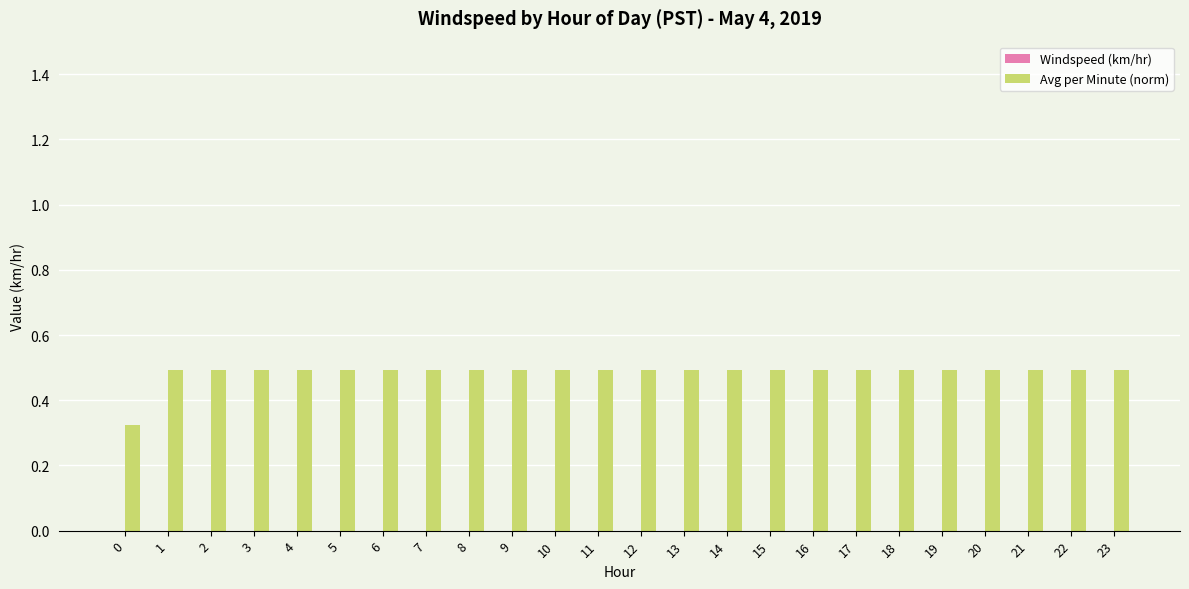

Does the chart contain any negative values?

No